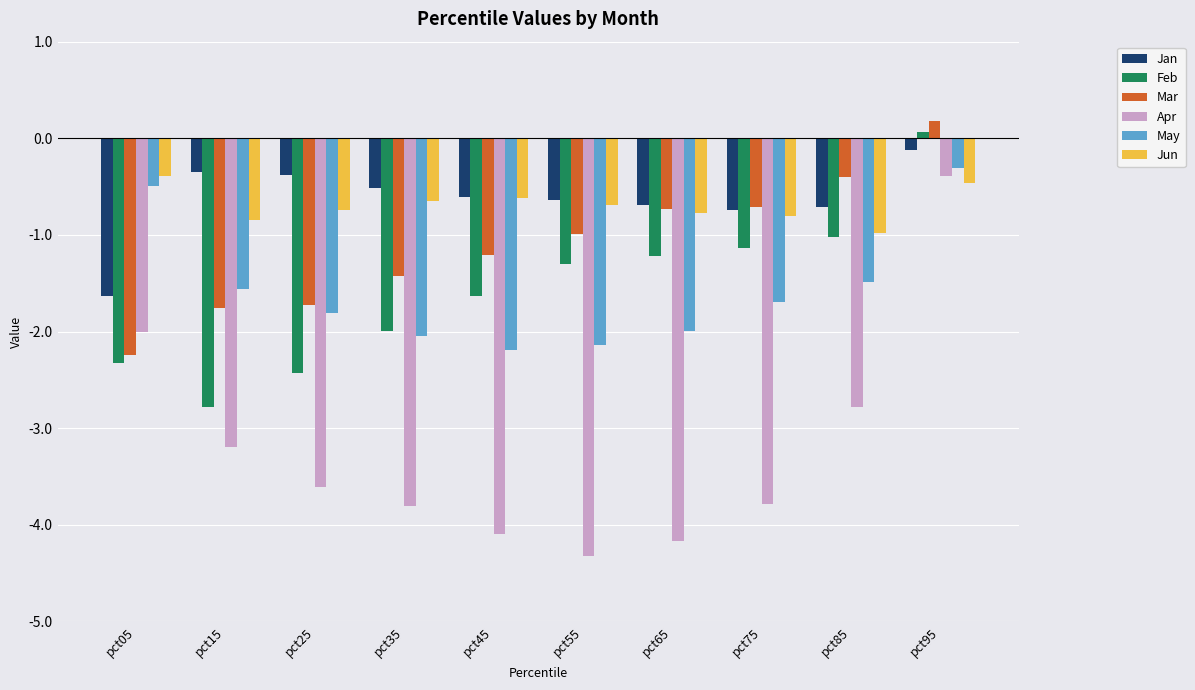

What value does the Jun series have at pct35?

-0.7